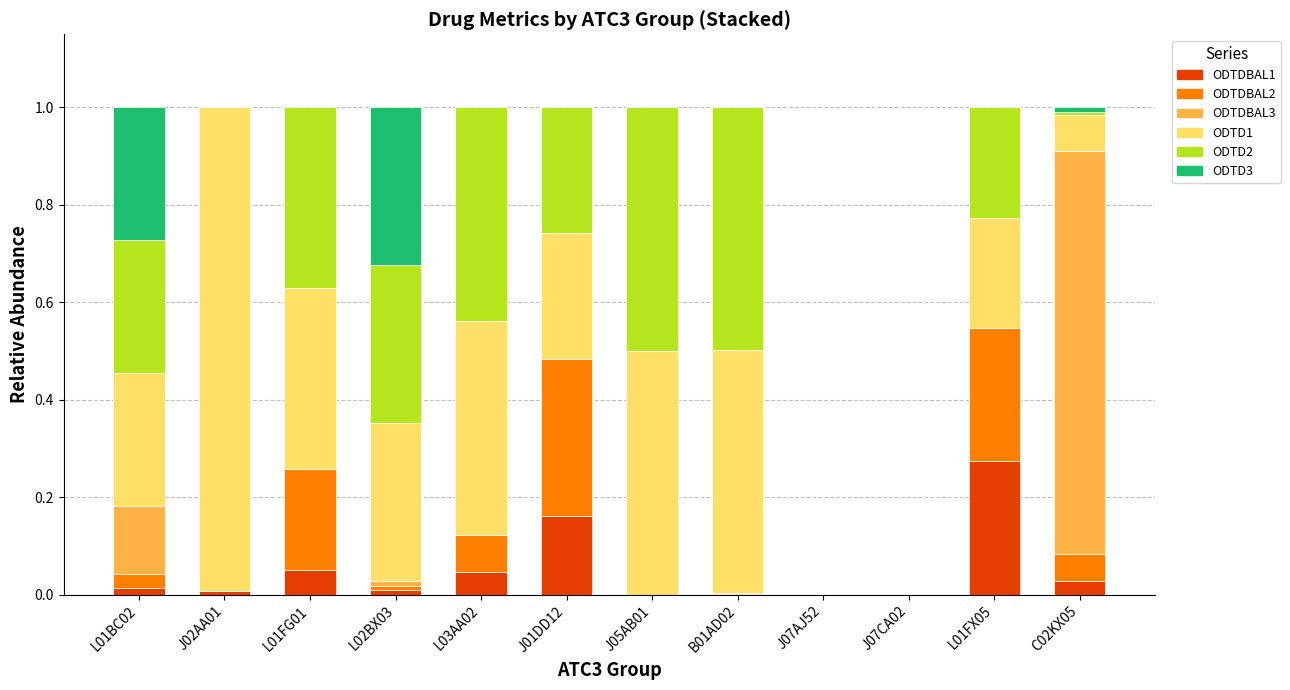

What are all the series names shown in the legend?

ODTDBAL1, ODTDBAL2, ODTDBAL3, ODTD1, ODTD2, ODTD3